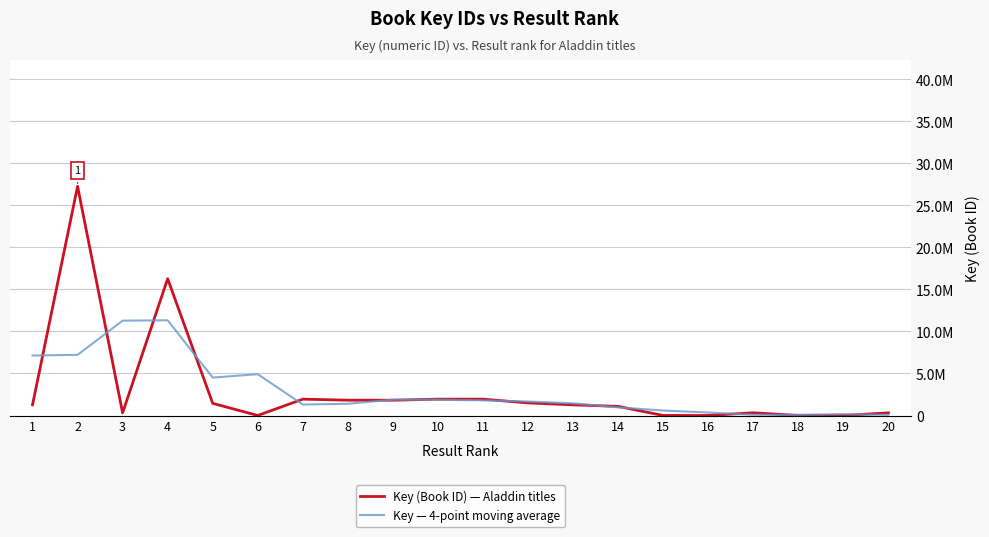

The Key — 4-point moving average series shows 355944.2 at 16. True or false?

True